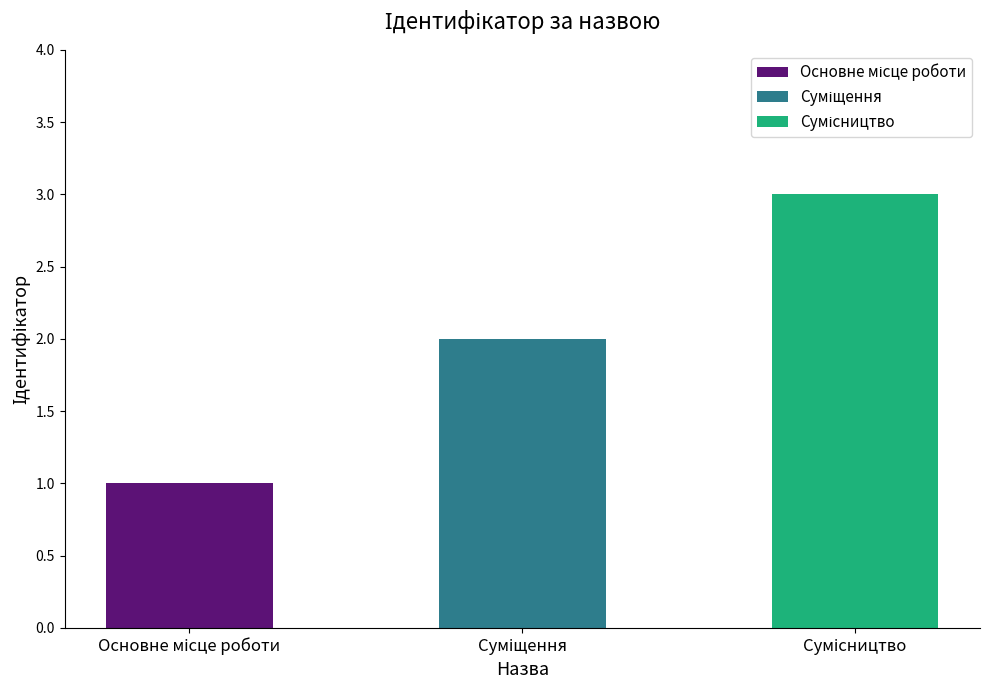

How many values are between 1 and 3?

3